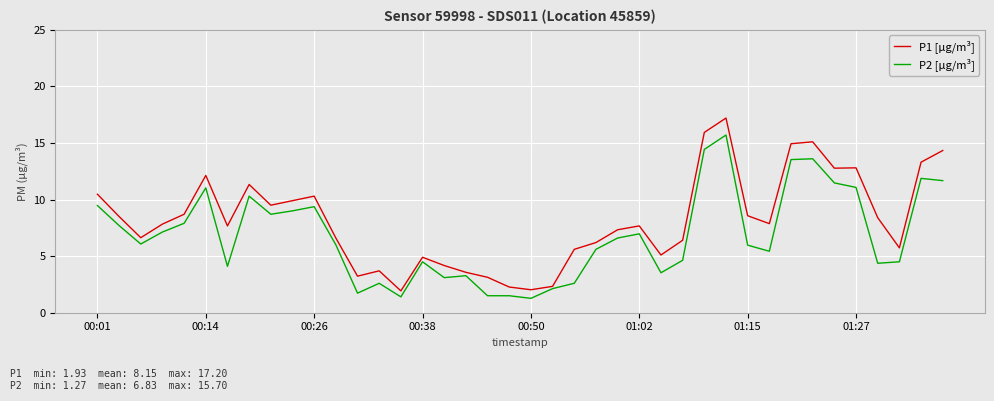

Is this an area chart (filled region under the line)?

No